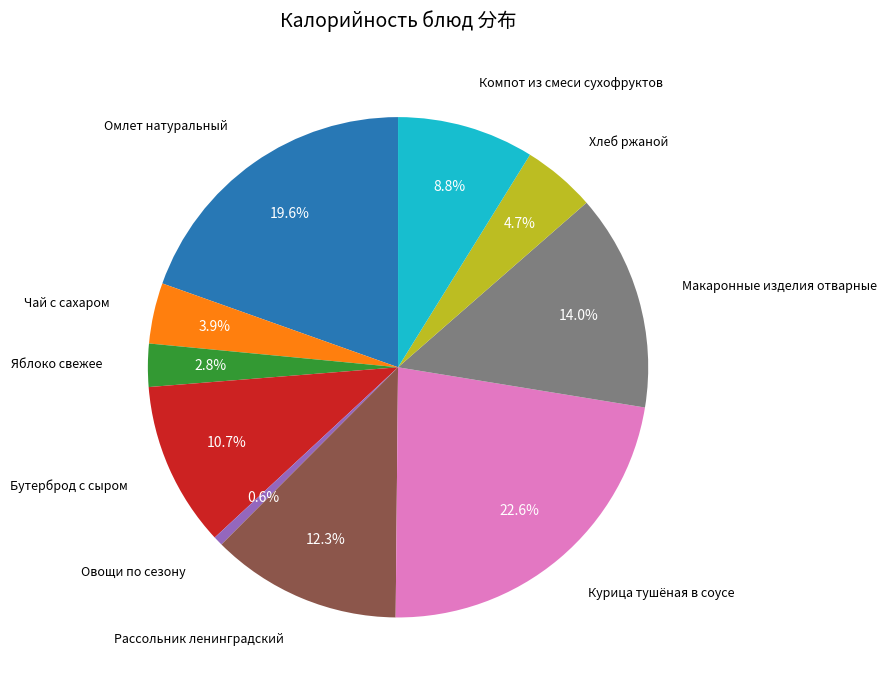

Is there any slice that represents more than half of the pie?

No